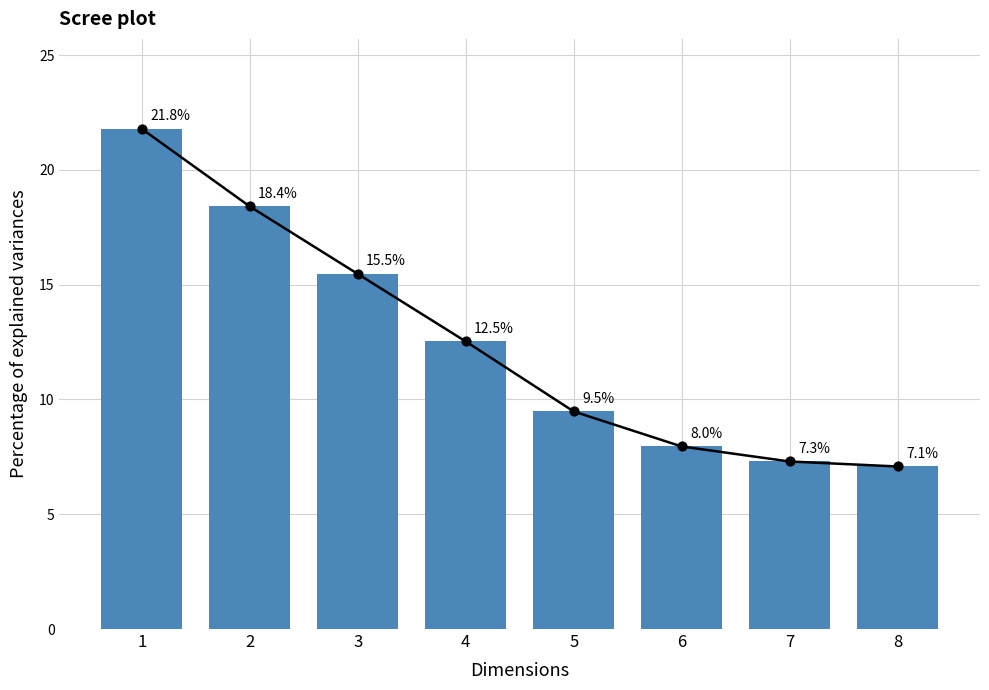

What is the change in value from 2 to 4?

-5.9